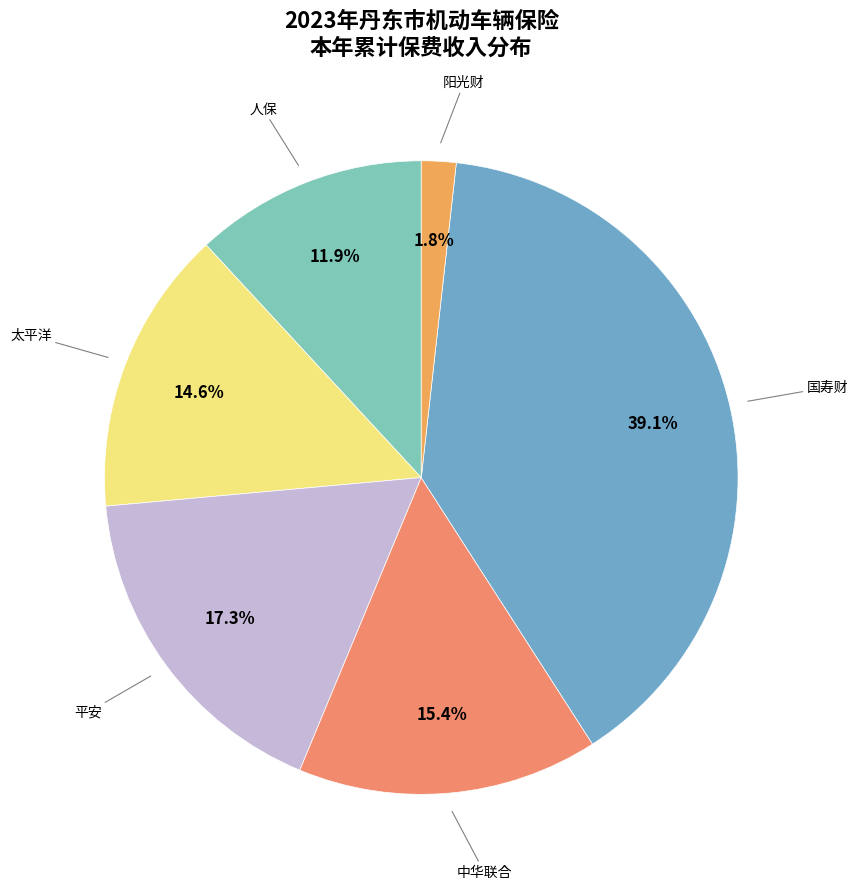

To the nearest percent, what is the average slice percentage?

17%